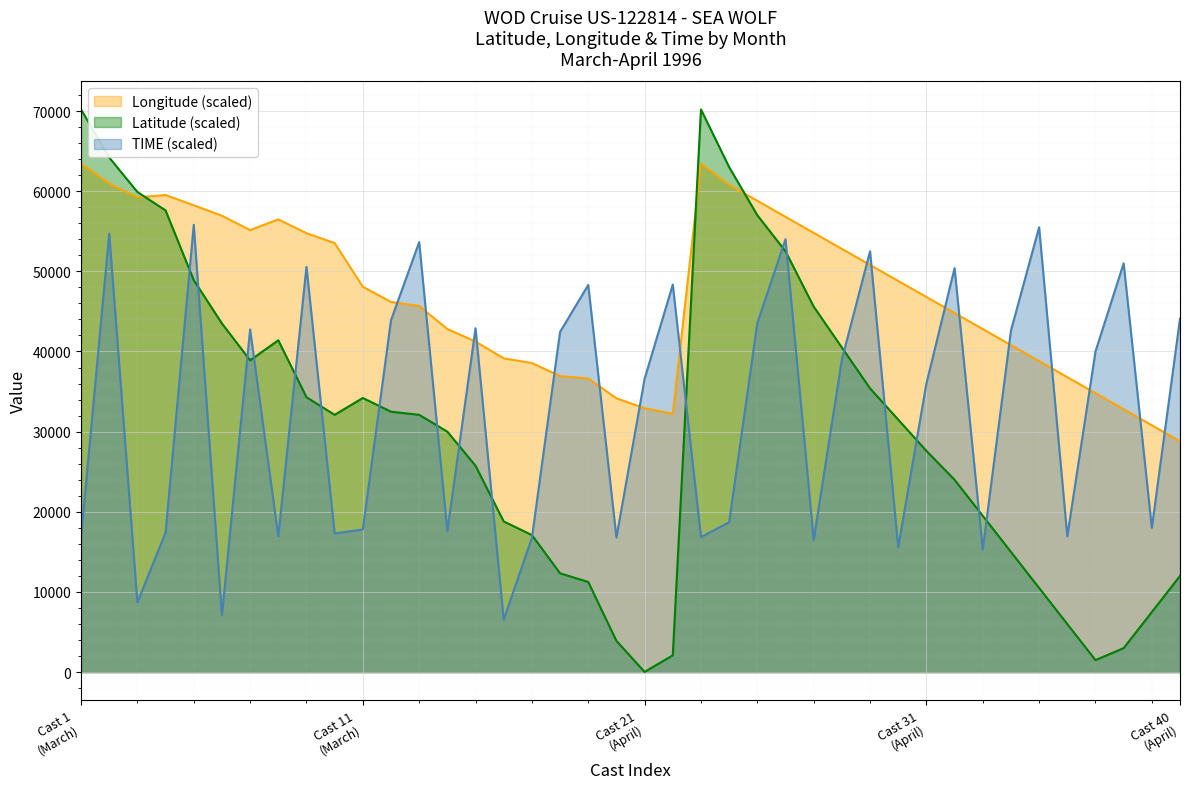

Between 4 and 3, which is larger?

4